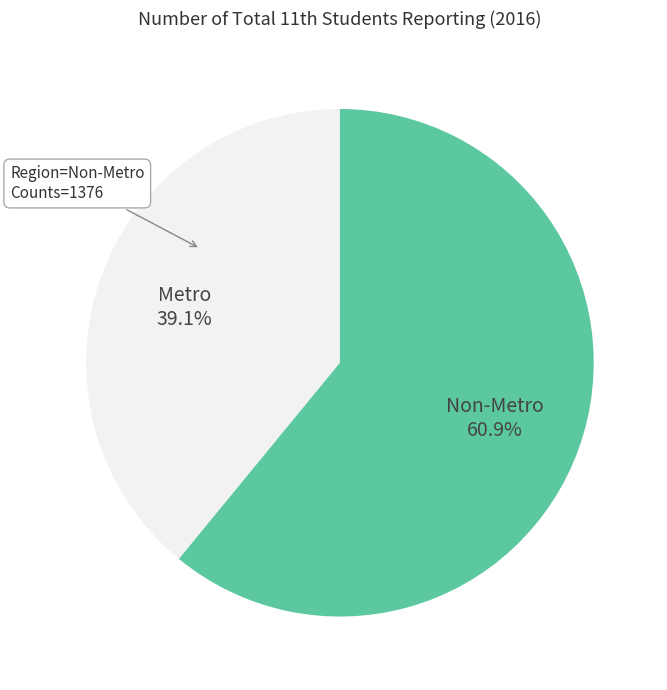

What portion of the pie excludes Non-Metro?

39.1%